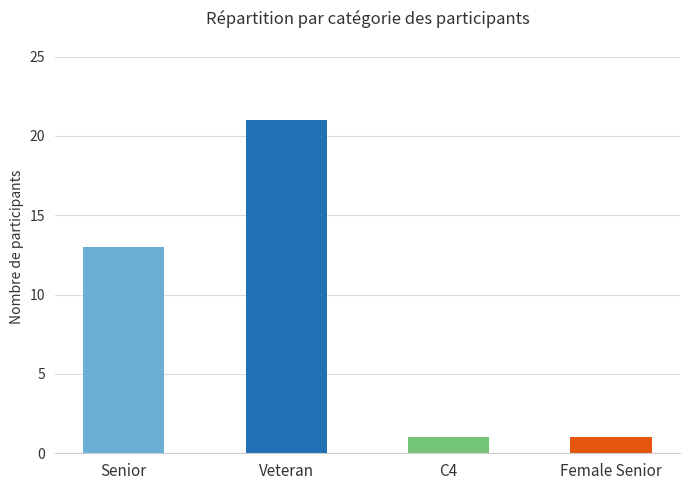

Which category has the highest value across all series?

Veteran